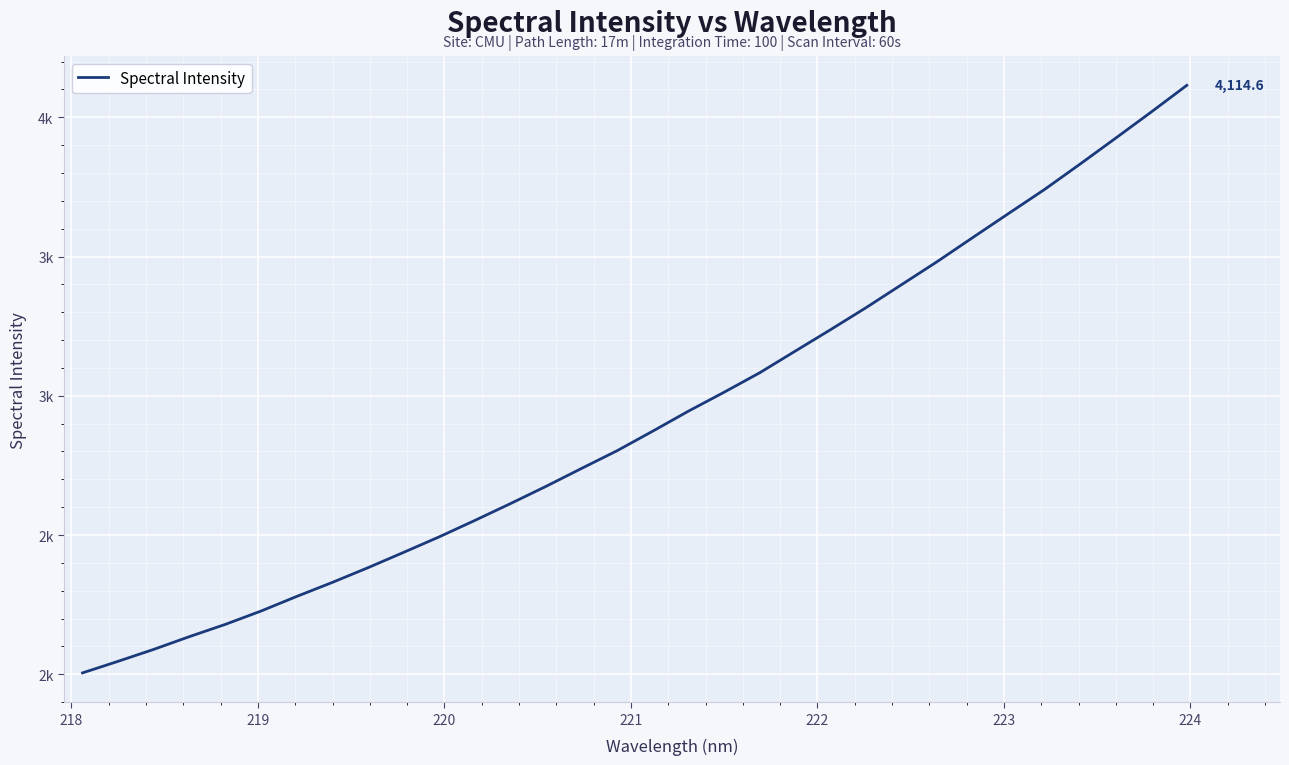

Does the chart have visible grid lines?

Yes